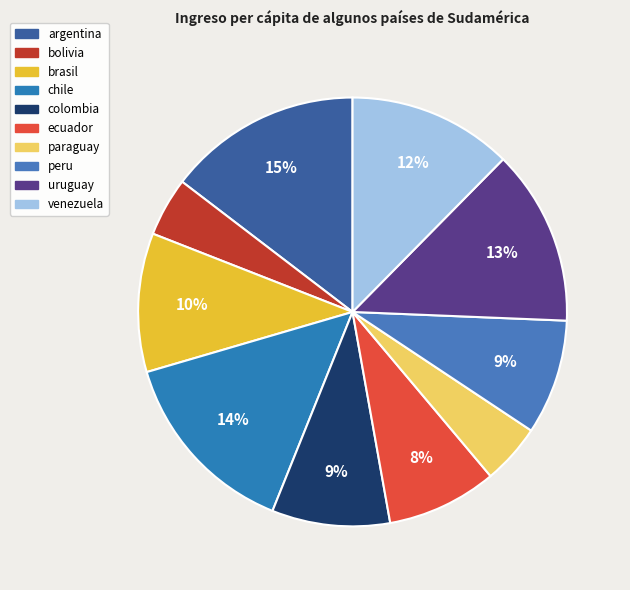

Do bolivia and paraguay together represent more than half of the pie?

No